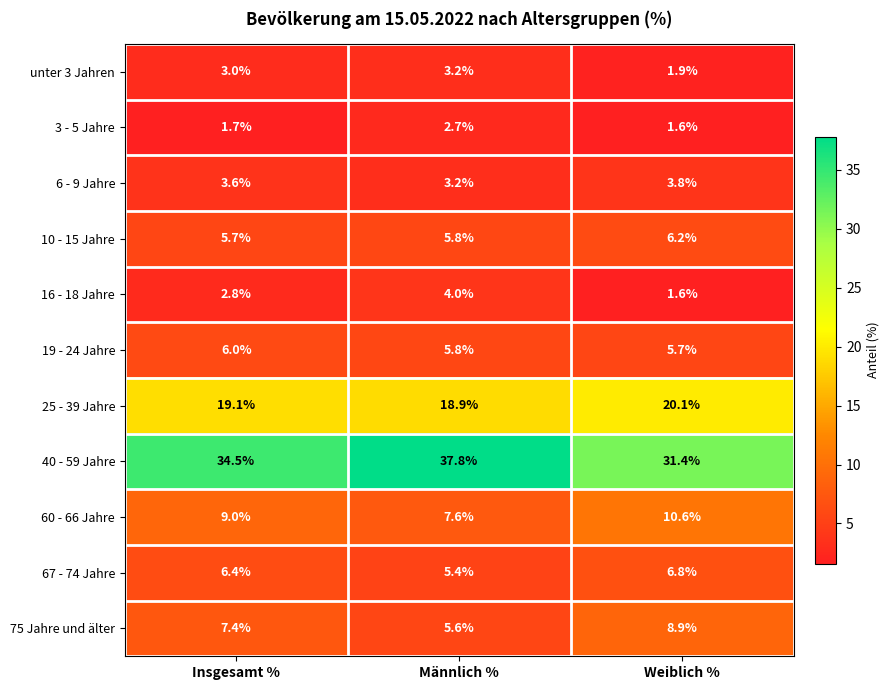

What value does the 19 - 24 Jahre series have at Insgesamt %?

6.0